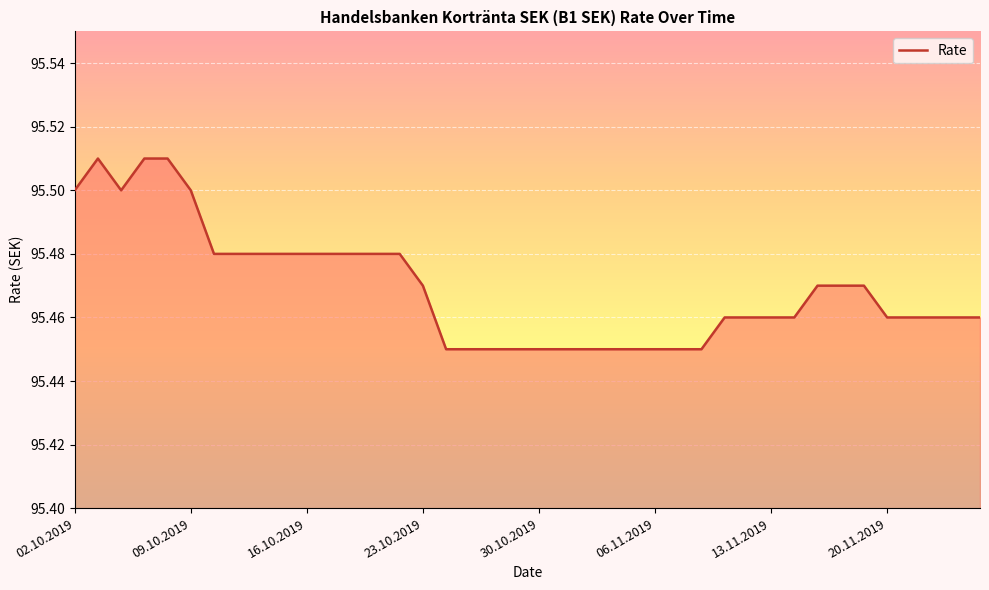

What is the label of the 36th point from the right?

08.10.2019